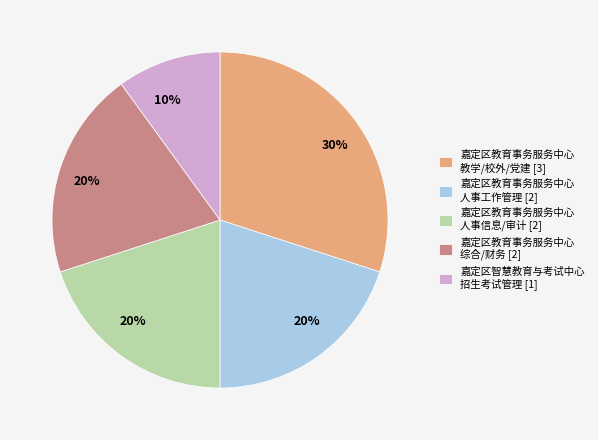

To the nearest percent, what is the average slice percentage?

20%